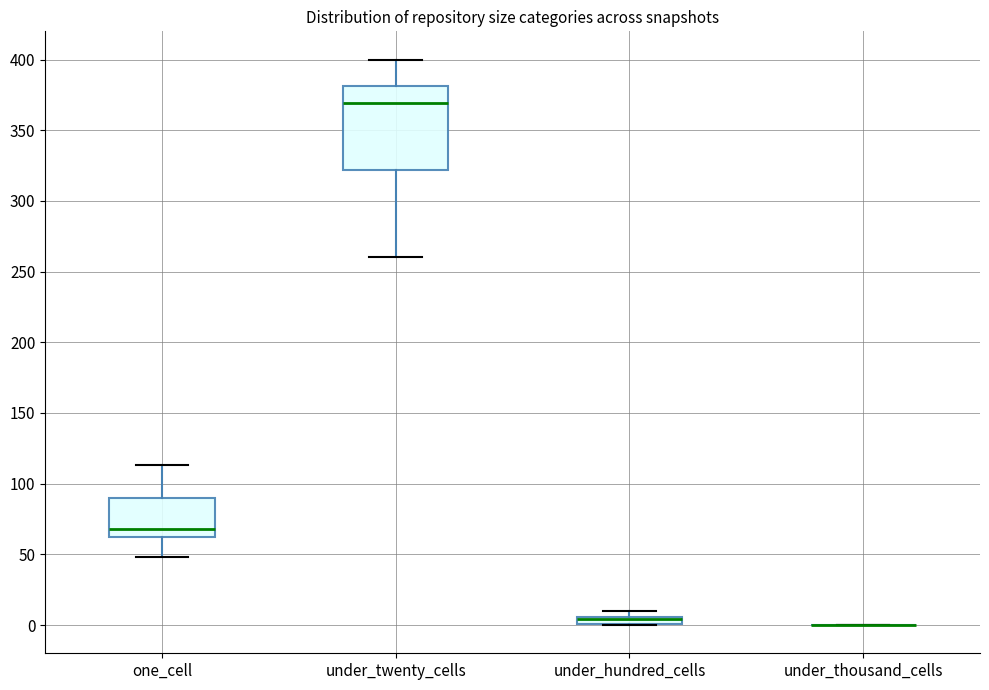

Where is the lower edge of the box for under_hundred_cells on the y-axis? The values are not printed on the chart, so give them approximately, as read against the axis.

0